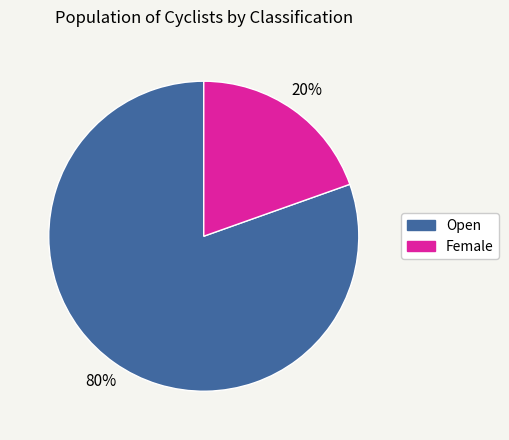

Combined, do Female and Open account for over 50%?

Yes